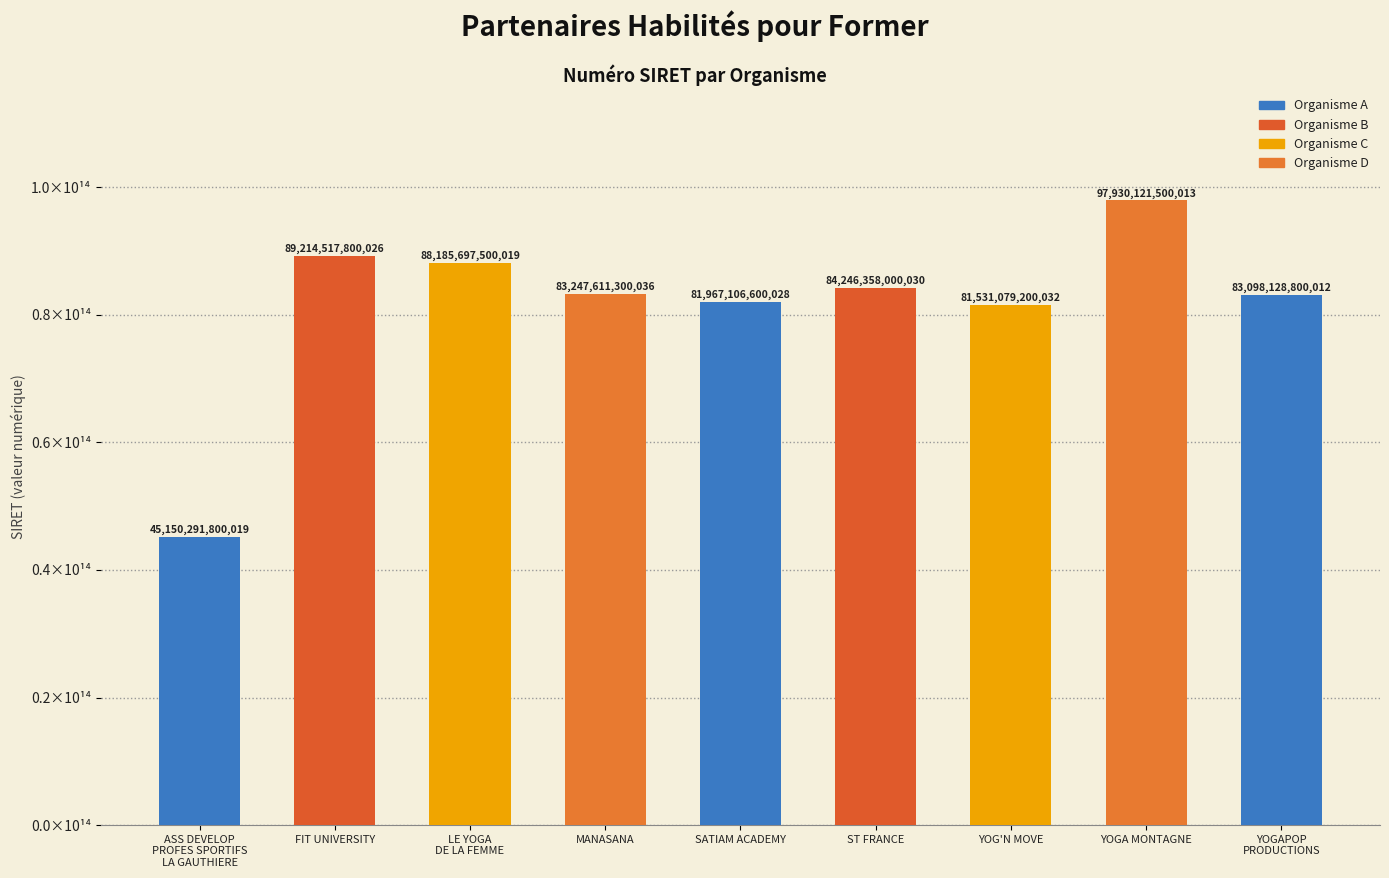

True or false: the data shows 83098128800012 at YOGAPOP
PRODUCTIONS.

True